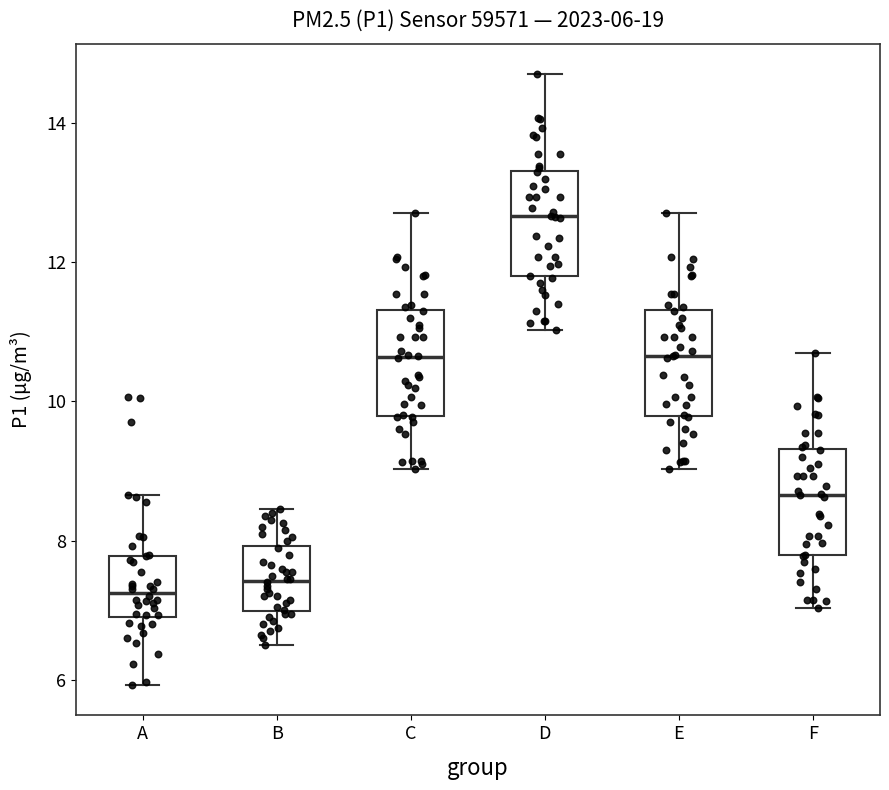

Which box's median line is the highest?

D